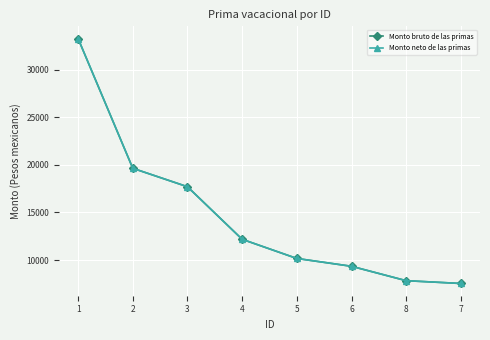

What is the label of the 3rd point from the right?

6